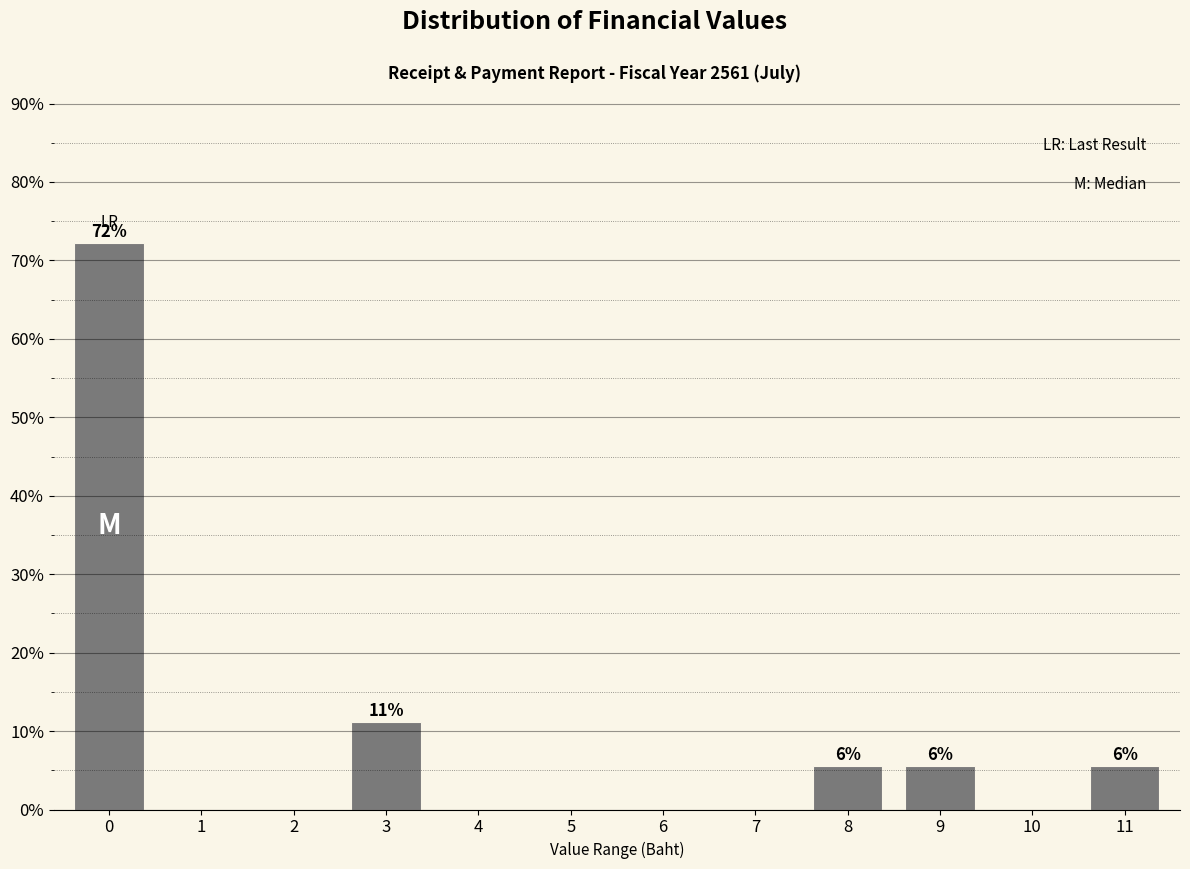

Reading left to right, list all the values displayed in this chart.

0=72.2	1=0.0	2=0.0	3=11.1	4=0.0	5=0.0	6=0.0	7=0.0	8=5.6	9=5.6	10=0.0	11=5.6